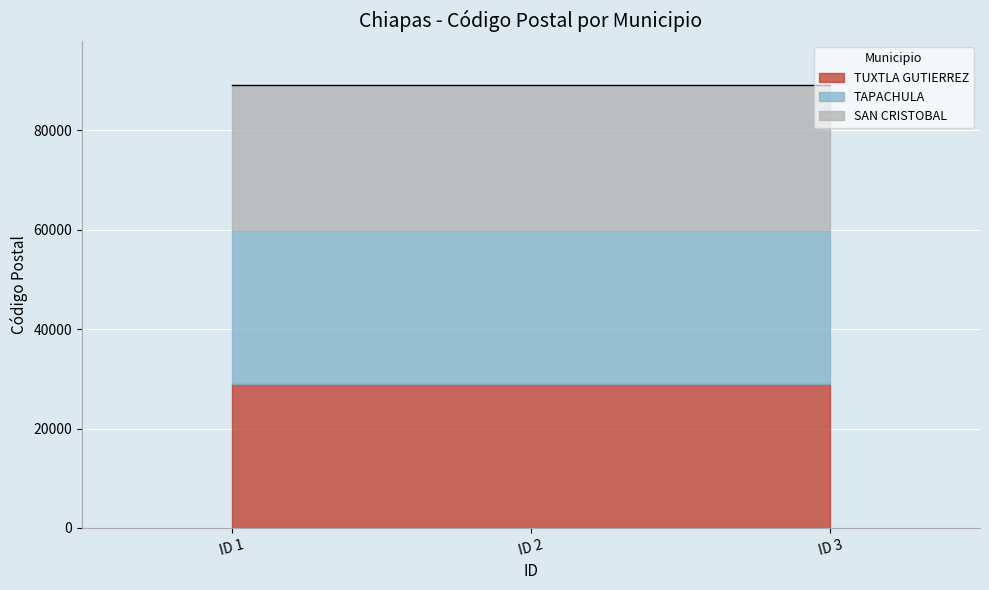

What is the value of the SAN CRISTOBAL point at the 3rd from the left?

29280